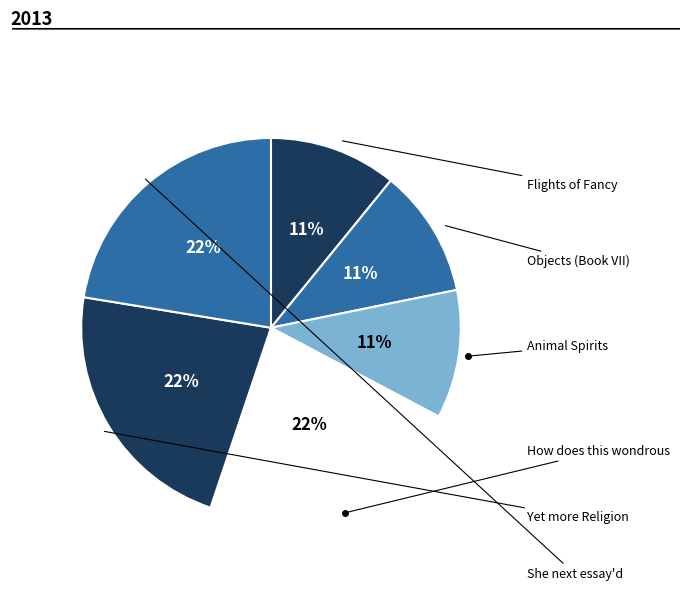

Count the number of slices in the pie.

6